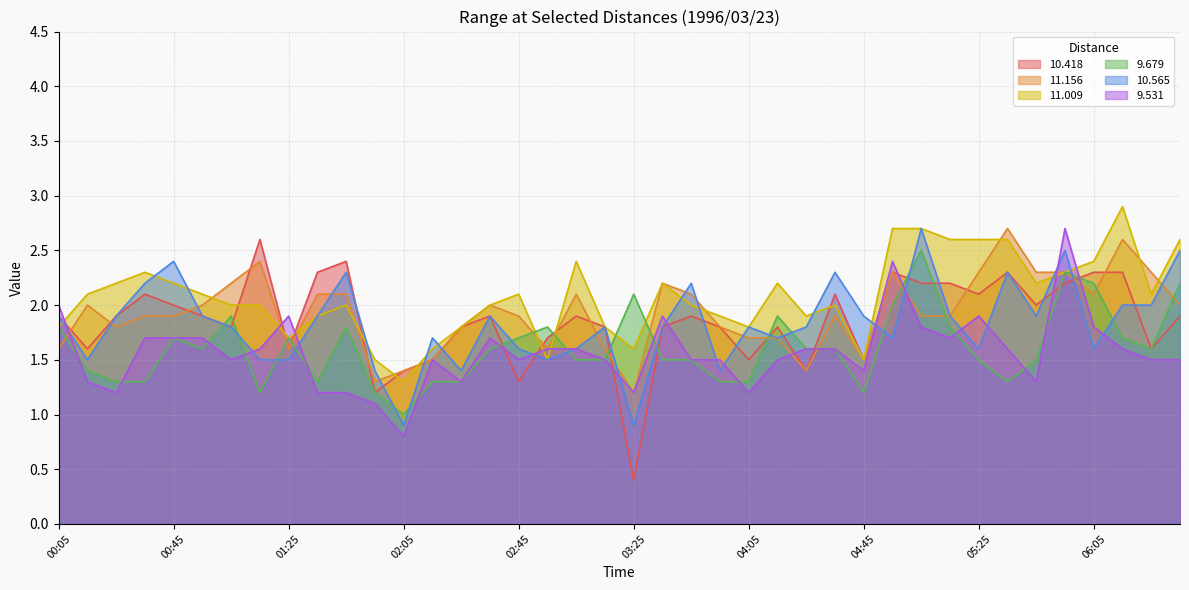

At which label is 10.565 closest to 1?

02:05